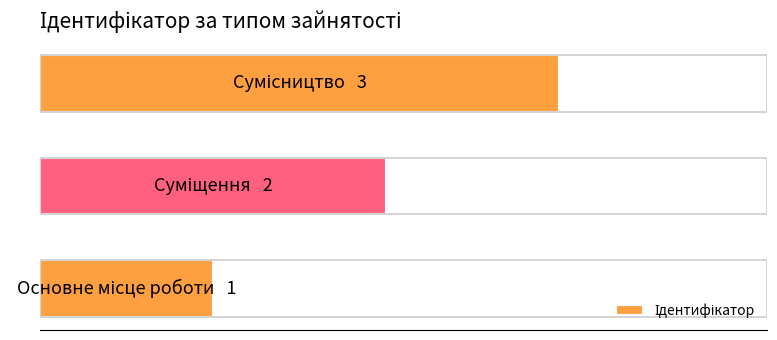

Does the chart contain any negative values?

No